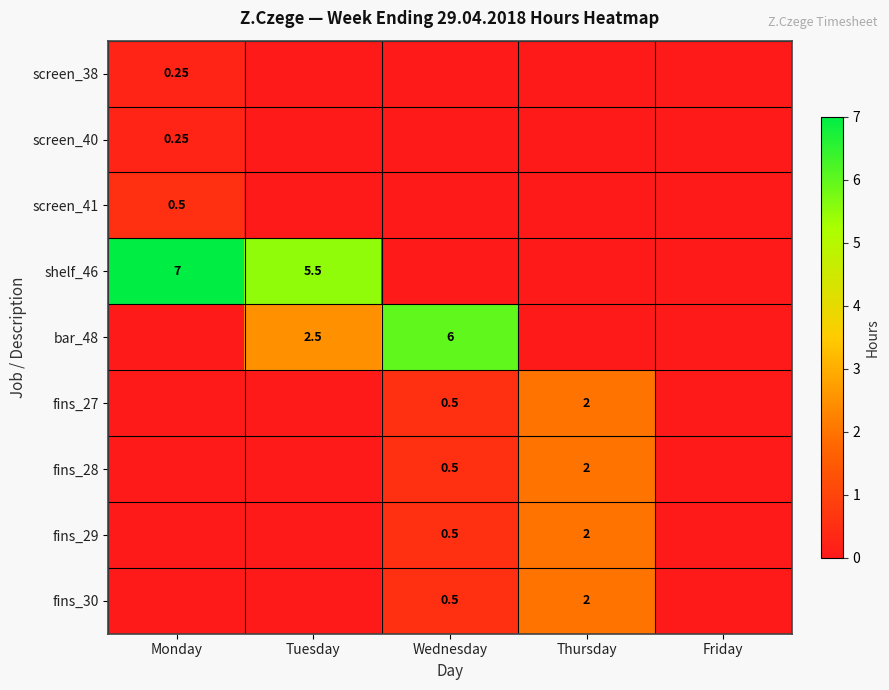

Is the value of shelf_46 at Tuesday greater than the value of fins_27 at Thursday?

Yes